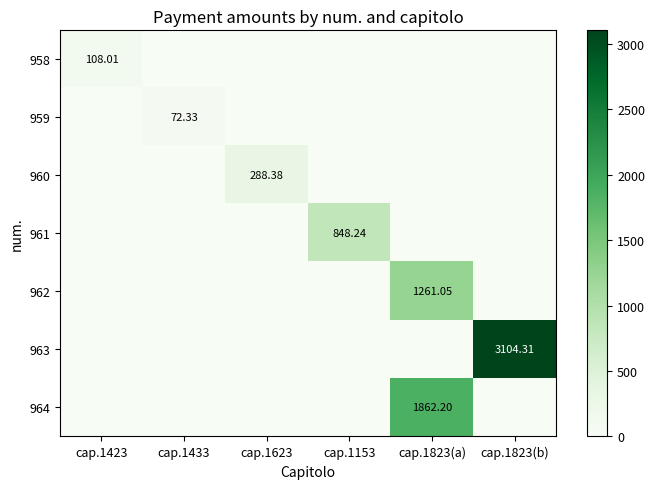

What is the maximum value shown in the chart?

3104.3